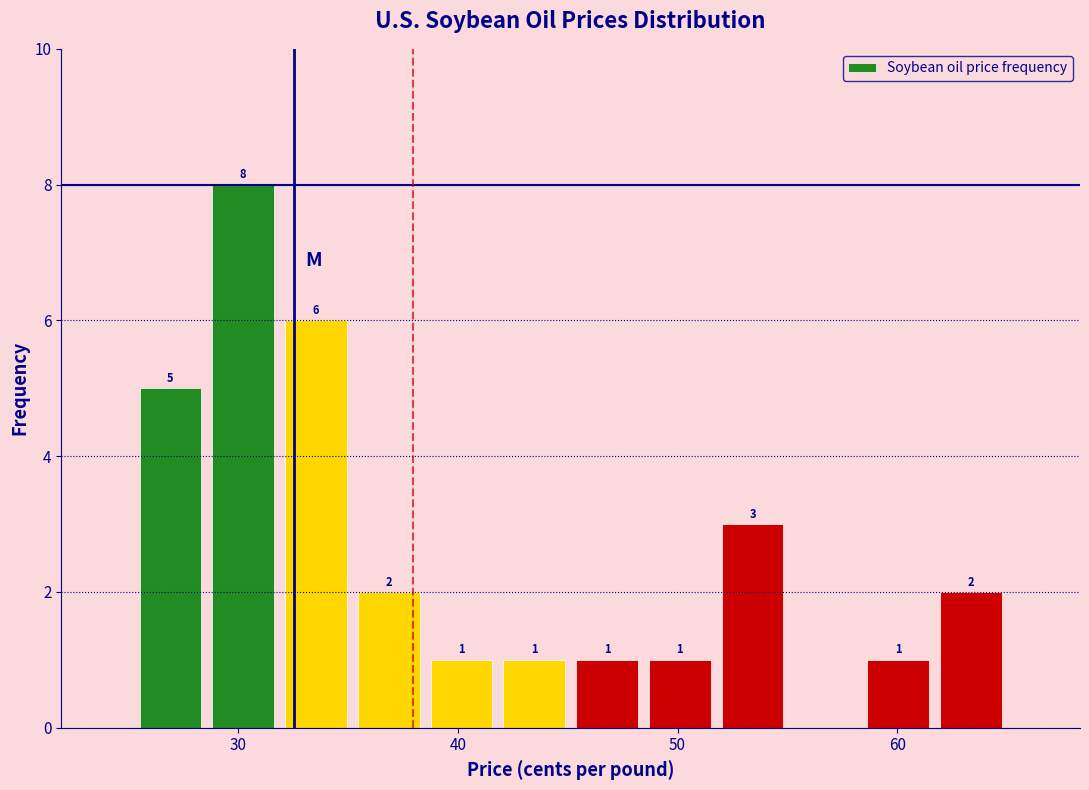

Around what value on the x-axis is the tallest bar? Give the approximate position of its centre, as read against the axis.

30